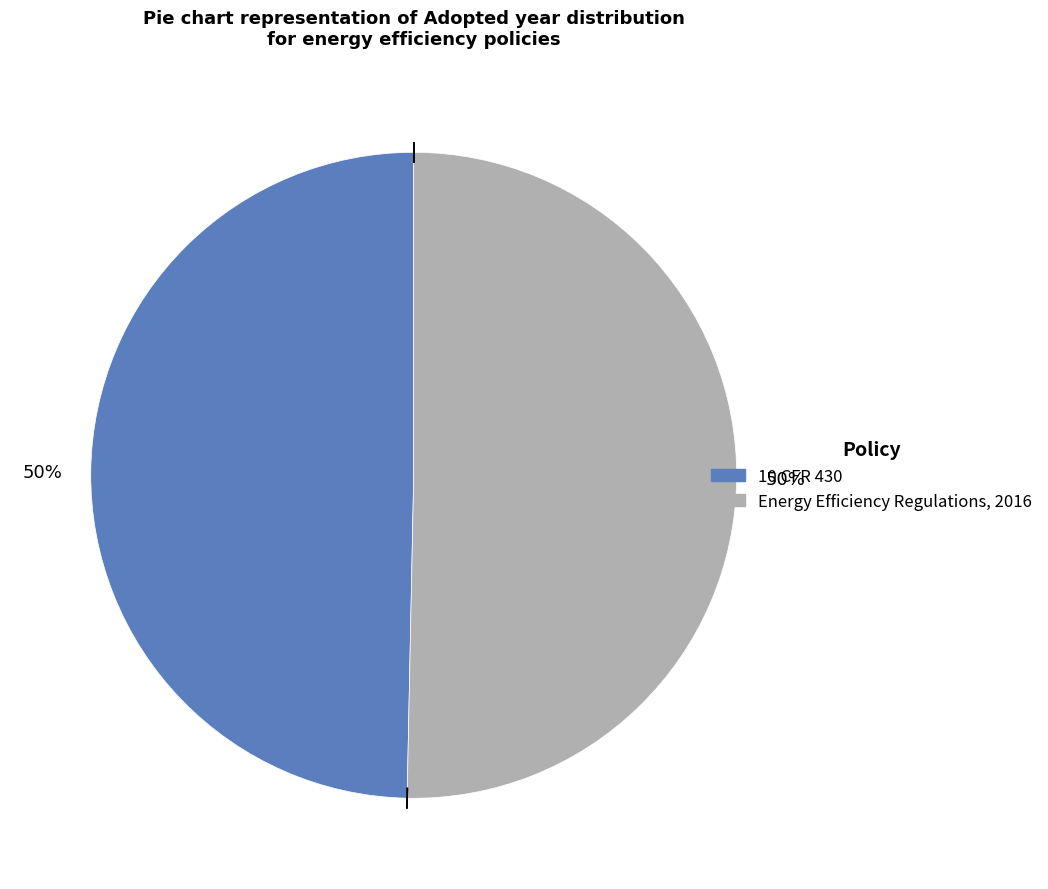

To the nearest percent, what is the combined percentage of Energy Efficiency Regulations, 2016 and 10 CFR 430?

100%